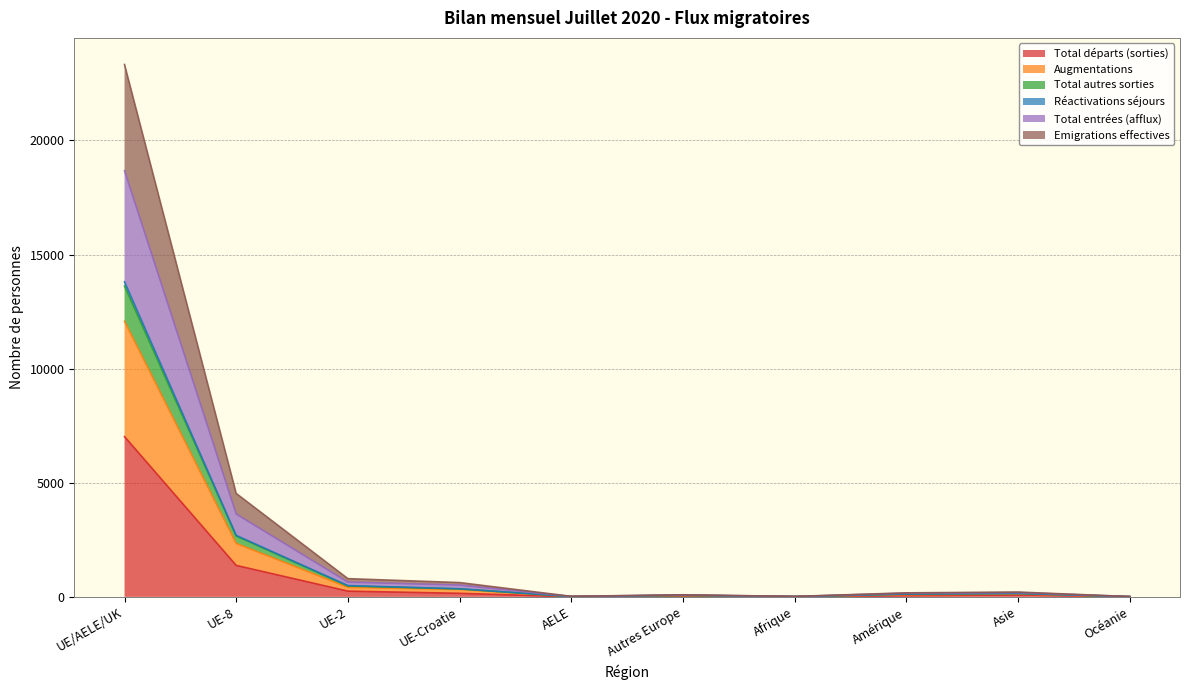

Which has a higher value, UE/AELE/UK or Afrique?

UE/AELE/UK